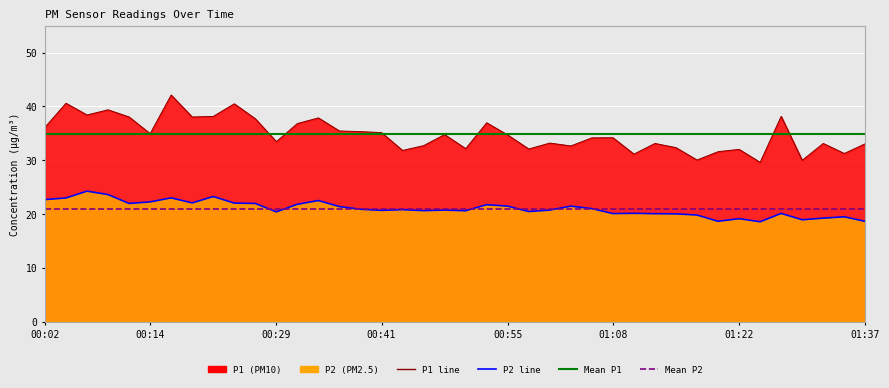

How many interior local peaks does the P1 series have?

13